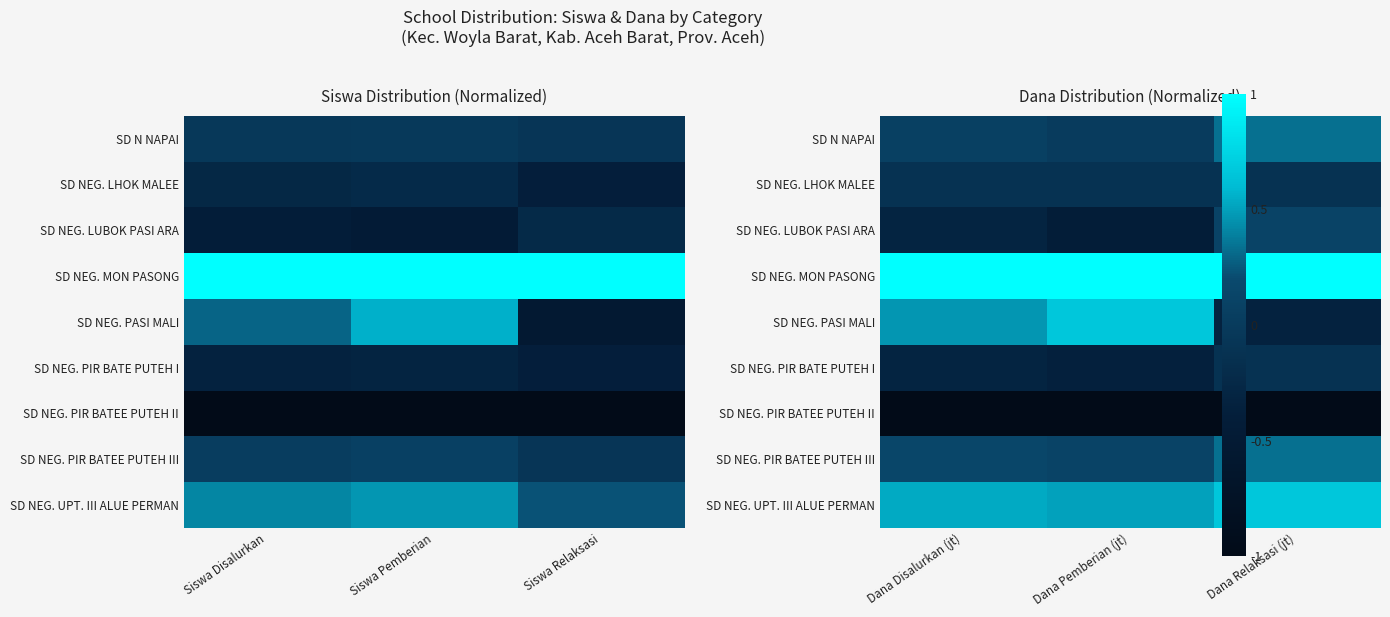

What is the spread (max minus min) of values at Dana Relaksasi (jt)?

2.0